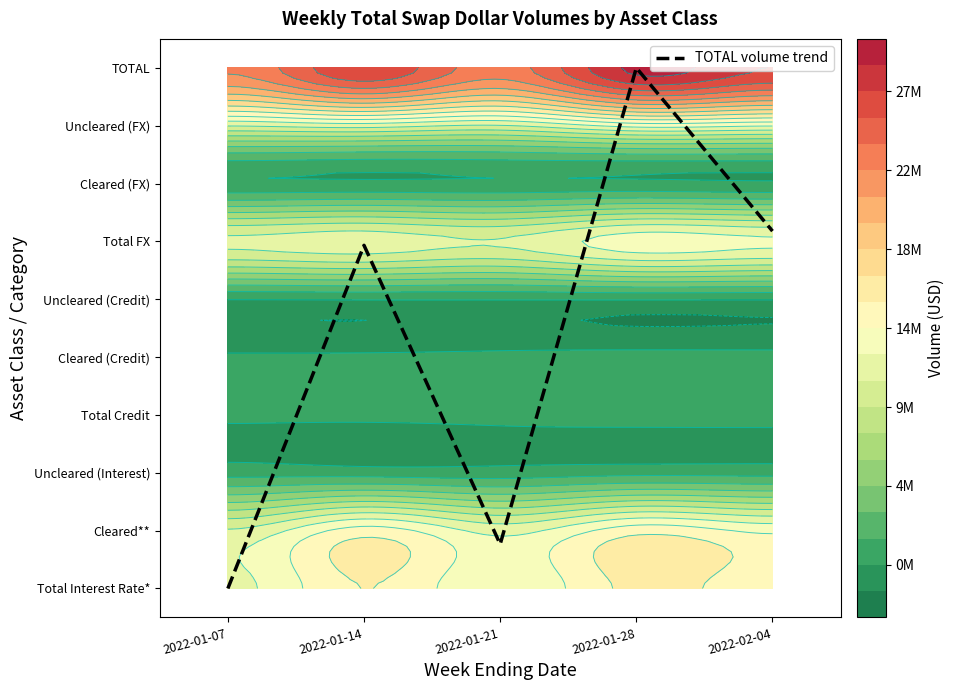

True or false: the data shows 9.0 at 2022-01-28.

True